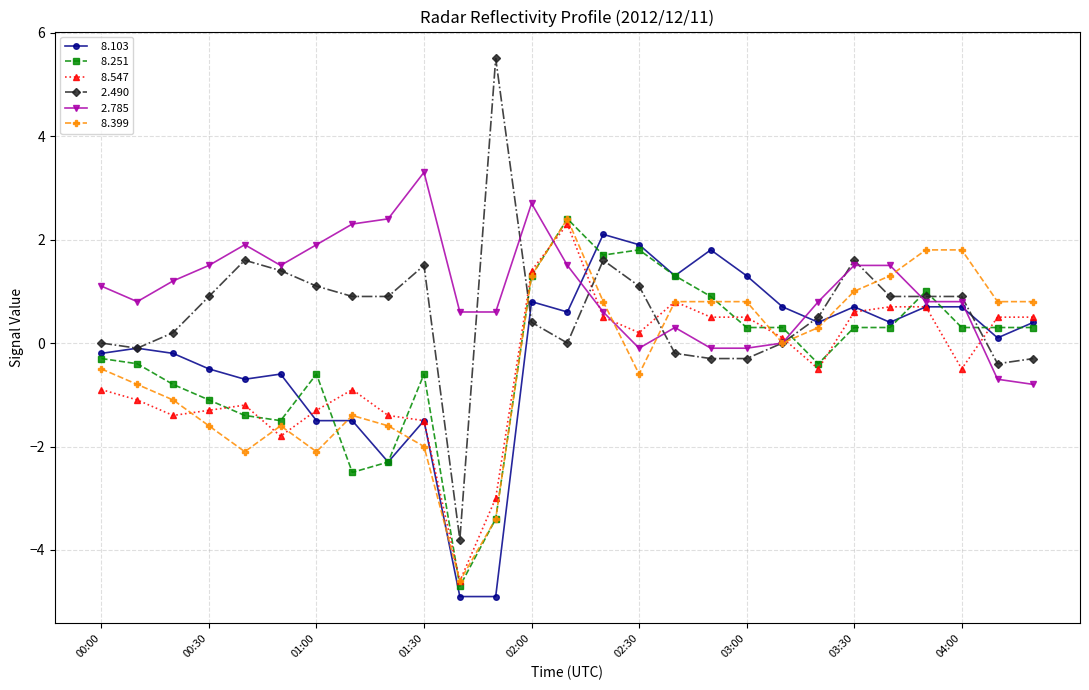

What is the smallest value displayed?

-4.9